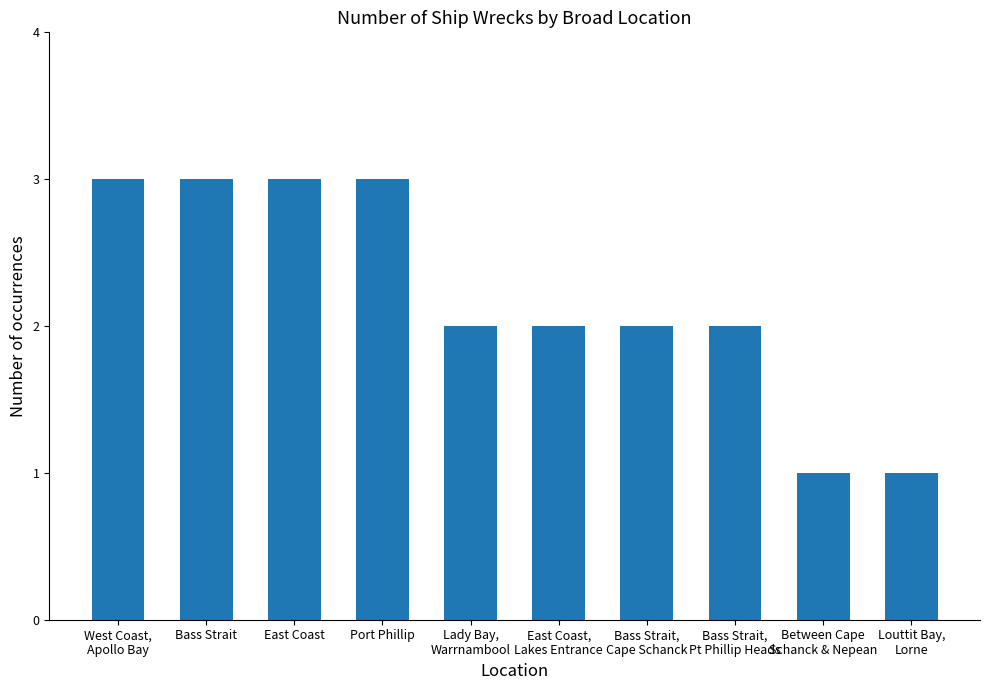

Count the number of categories in the chart.

10